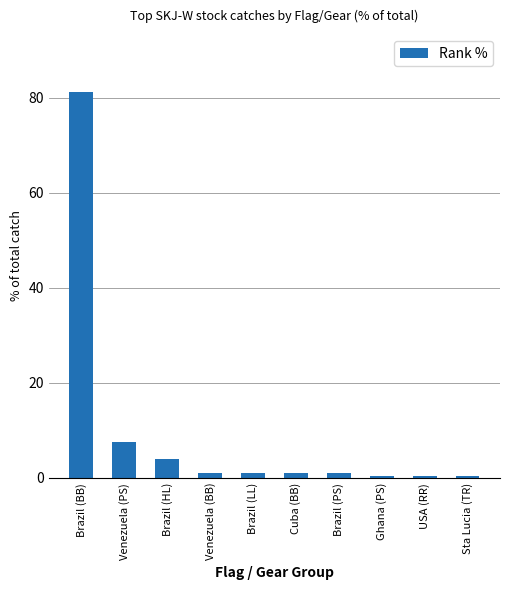

Which has a higher value, Venezuela (PS) or Brazil (PS)?

Venezuela (PS)